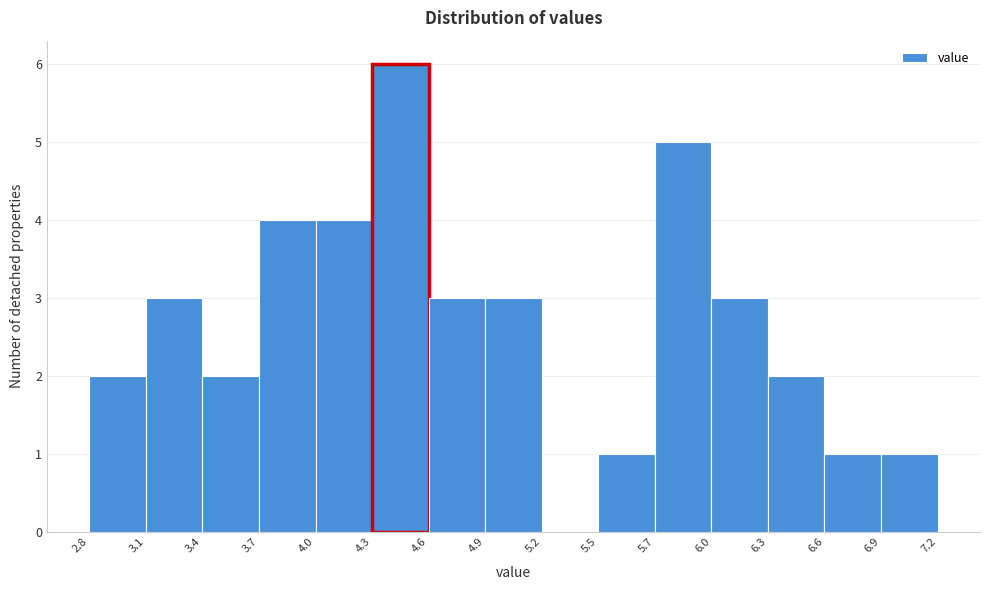

Reading left to right, list every bar in this chart as the range it spans on the x-axis followed by its height. The values are not printed on the chart, so give them approximately, as read against the axis.

2.8 to 3.1: 2
3.1 to 3.4: 3
3.4 to 3.7: 2
3.7 to 4.0: 4
4.0 to 4.3: 4
4.3 to 4.6: 6
4.6 to 4.9: 3
4.9 to 5.2: 3
5.2 to 5.5: 0
5.5 to 5.7: 1
5.7 to 6.0: 5
6.0 to 6.3: 3
6.3 to 6.6: 2
6.6 to 6.9: 1
6.9 to 7.2: 1